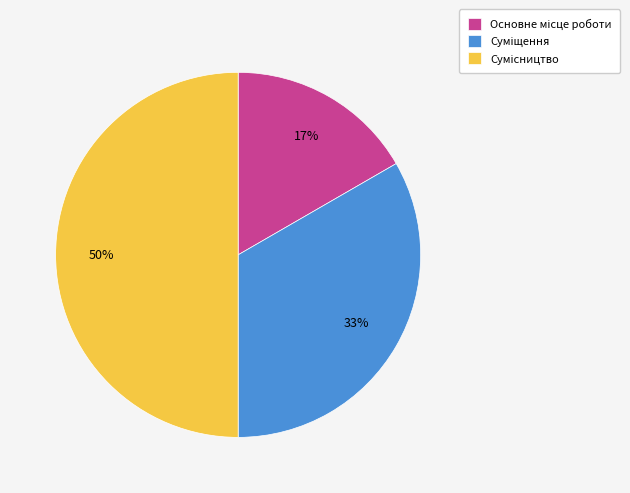

To the nearest percent, what is the difference between the largest and smallest slice percentages?

33%